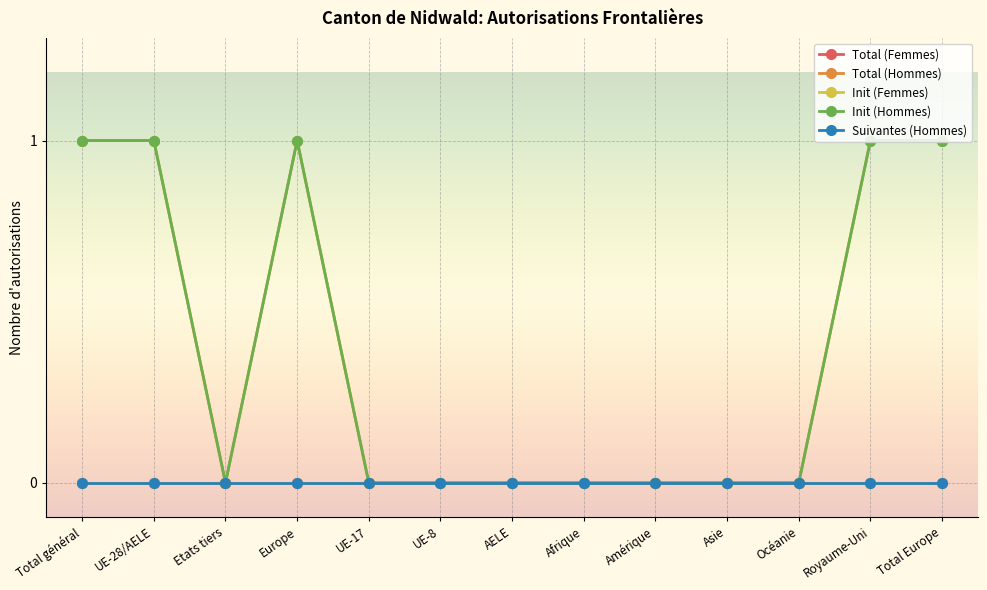

Reading left to right, list all the values displayed in this chart.

Total (Femmes): 0	0	0	0	0	0	0	0	0	0	0	0	0
Total (Hommes): 1	1	0	1	0	0	0	0	0	0	0	1	1
Init (Femmes): 0	0	0	0	0	0	0	0	0	0	0	0	0
Init (Hommes): 1	1	0	1	0	0	0	0	0	0	0	1	1
Suivantes (Hommes): 0	0	0	0	0	0	0	0	0	0	0	0	0